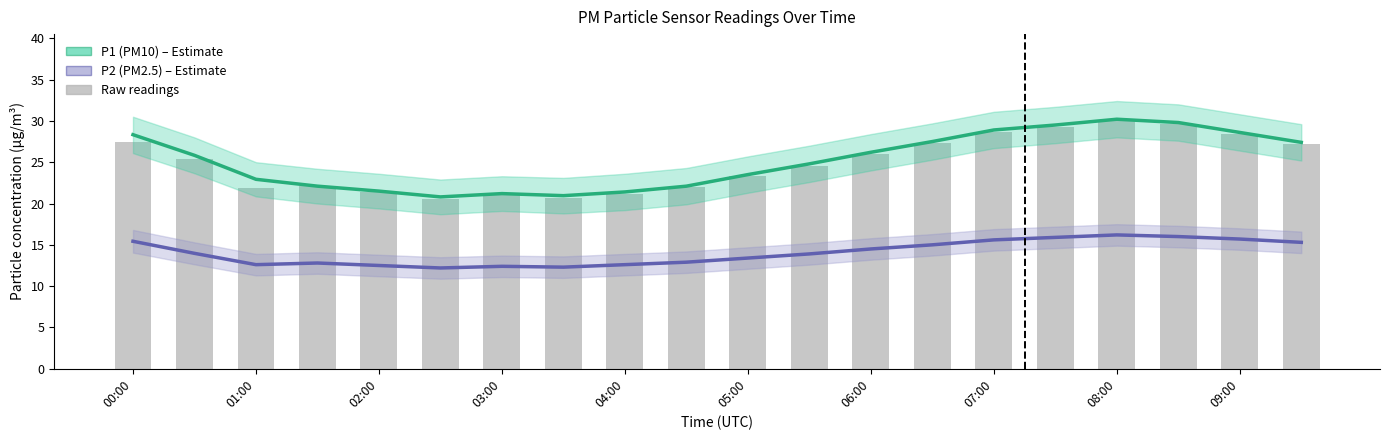

What is the value of the P2 (PM2.5) bar at the 7th from the left?

12.4